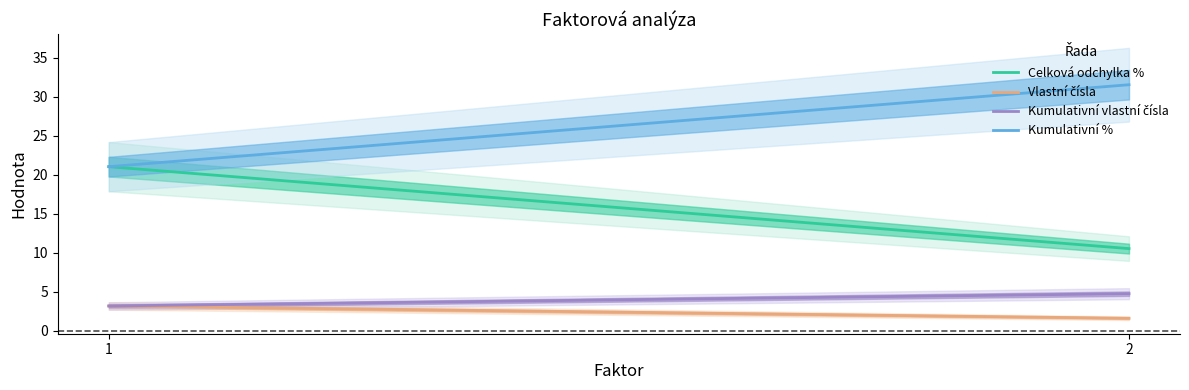

What is the spread (max minus min) of values at 2?

29.9